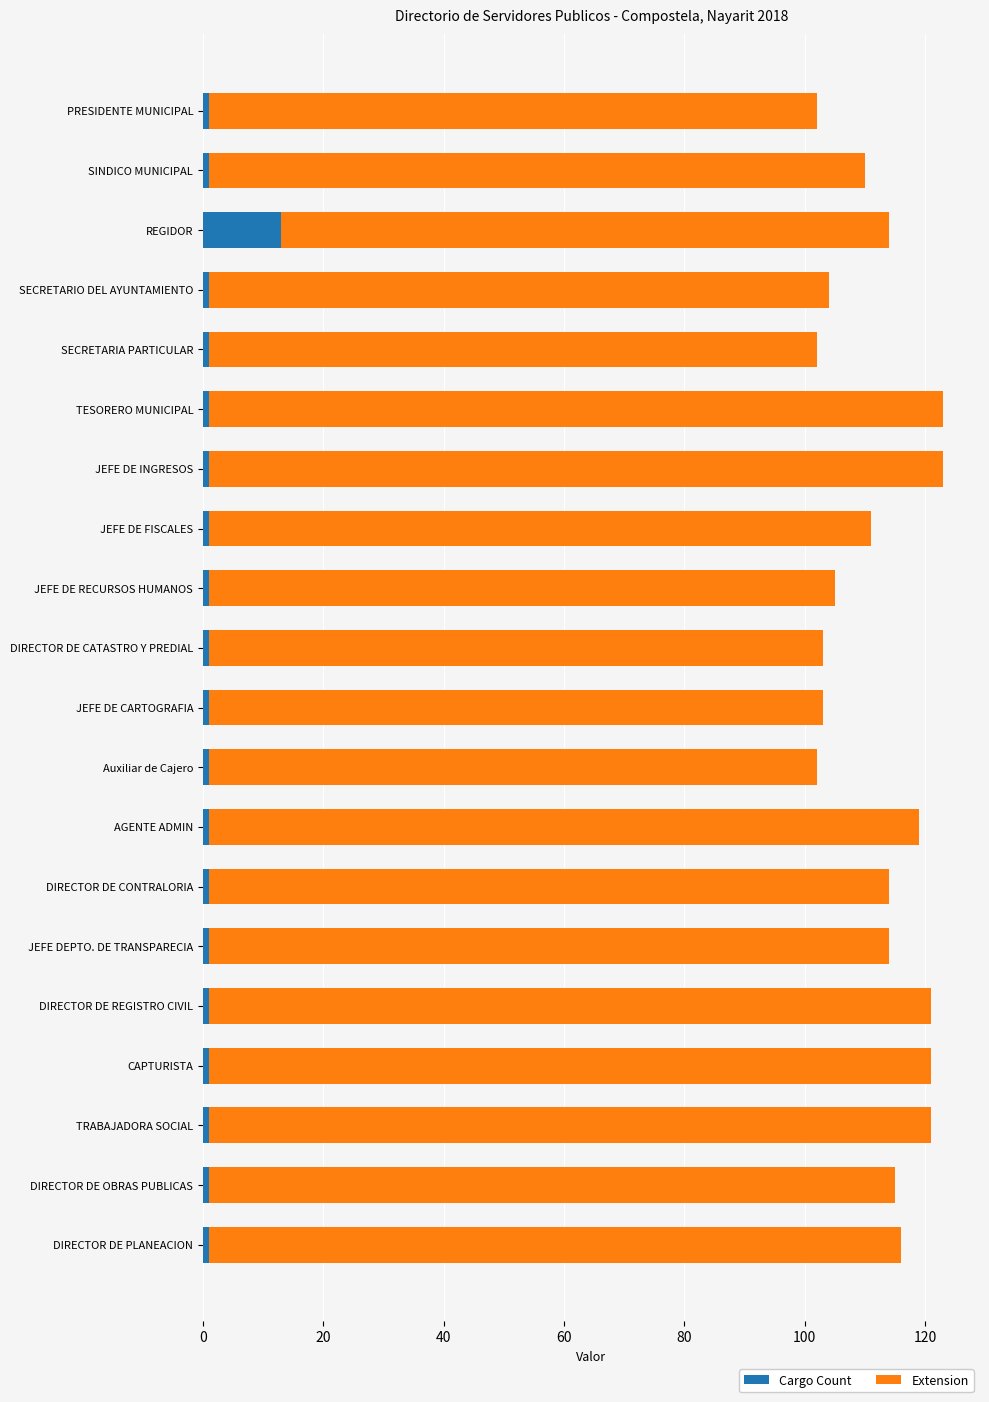

What is the highest value of the Cargo Count series?

13